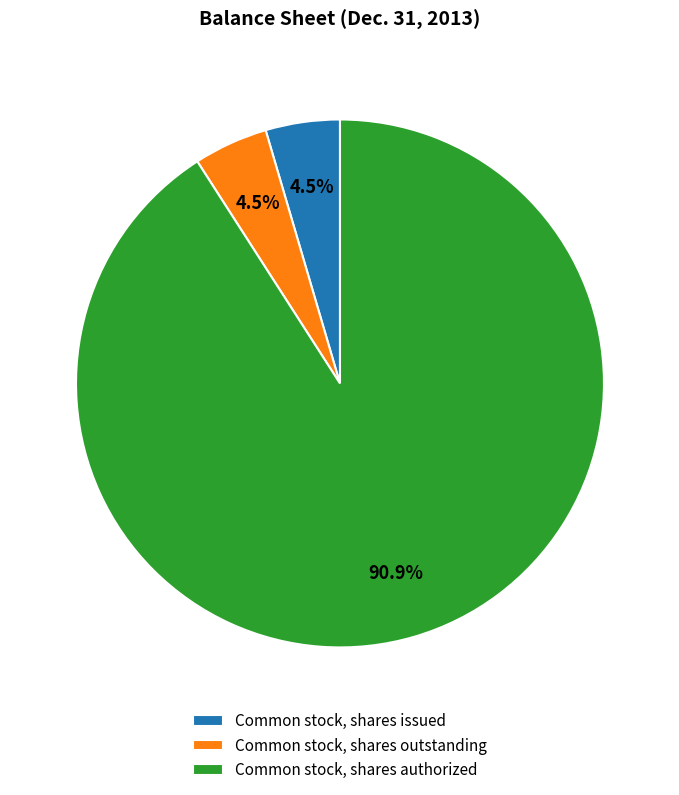

How many slices are in this pie chart?

3